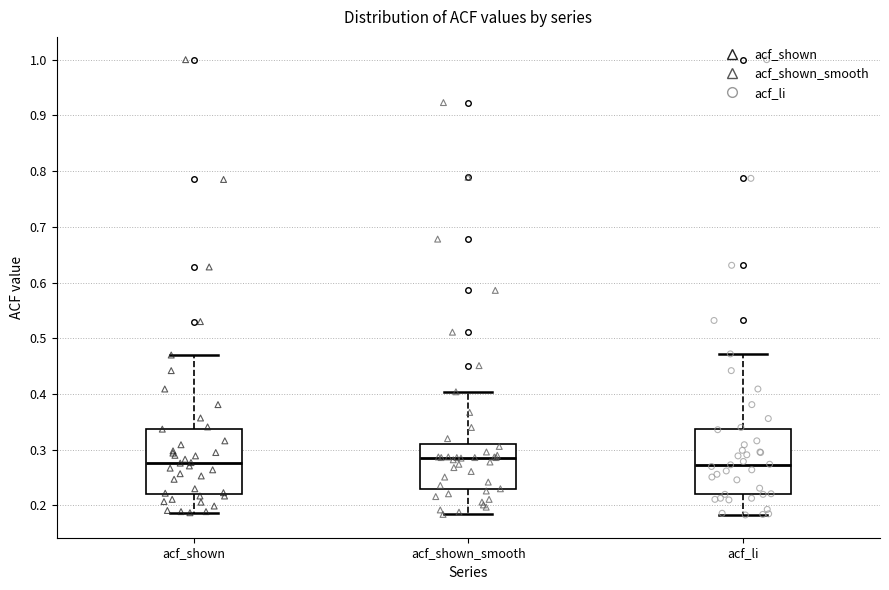

Where does the upper whisker of the box for acf_shown_smooth end on the y-axis? The values are not printed on the chart, so give them approximately, as read against the axis.

0.40